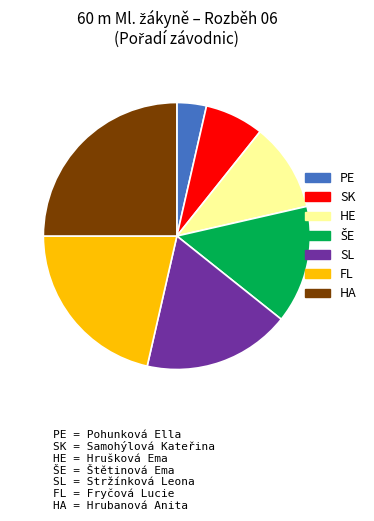

Is there a majority slice in this chart?

No